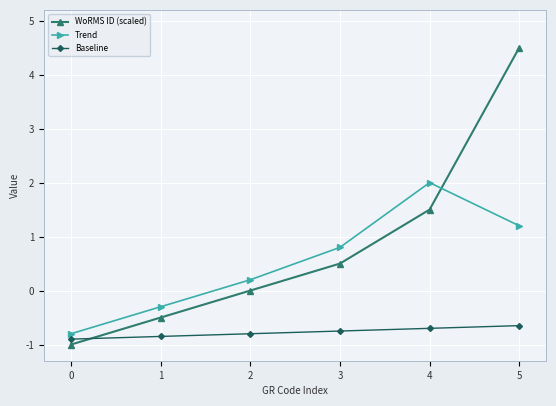

At which category is the sum across all series the highest?

5